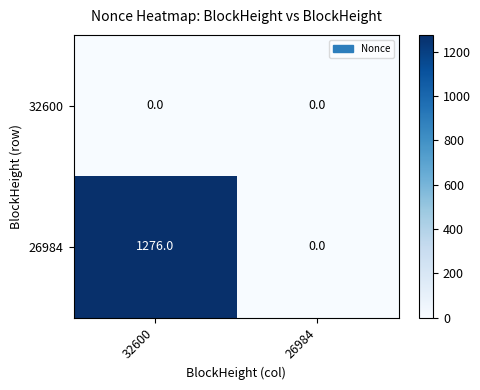

List the series in order of their peak value, lowest first.

32600, 26984